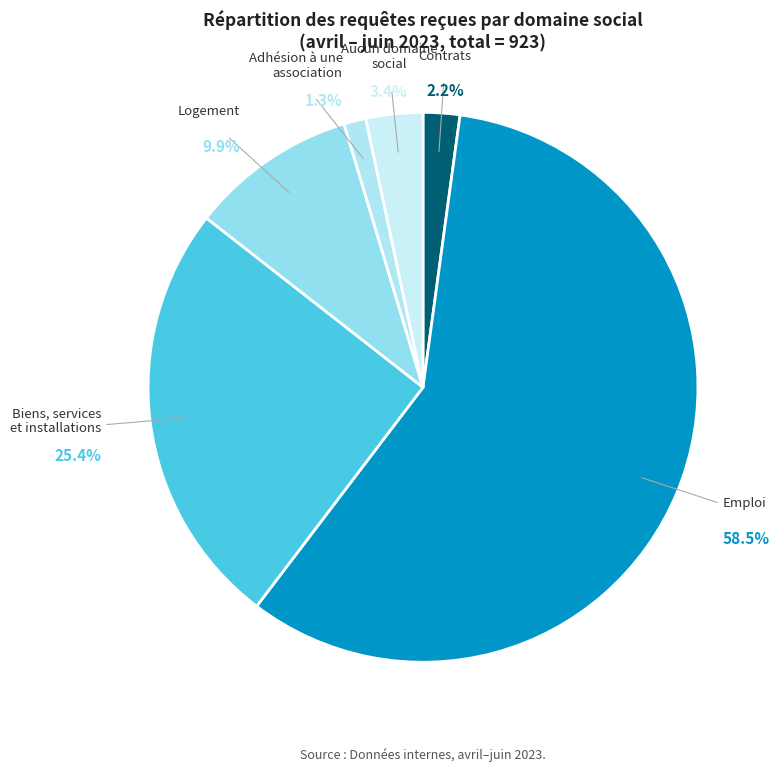

Is it true that Aucun domaine social is 1% of the pie?

False